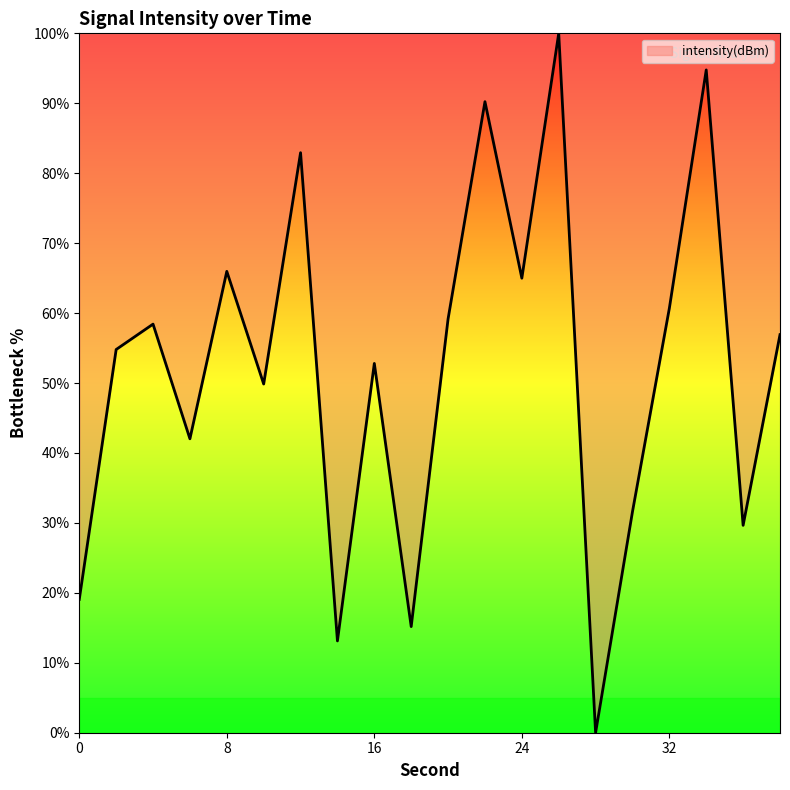

What is the difference between the maximum and minimum values?

100.0